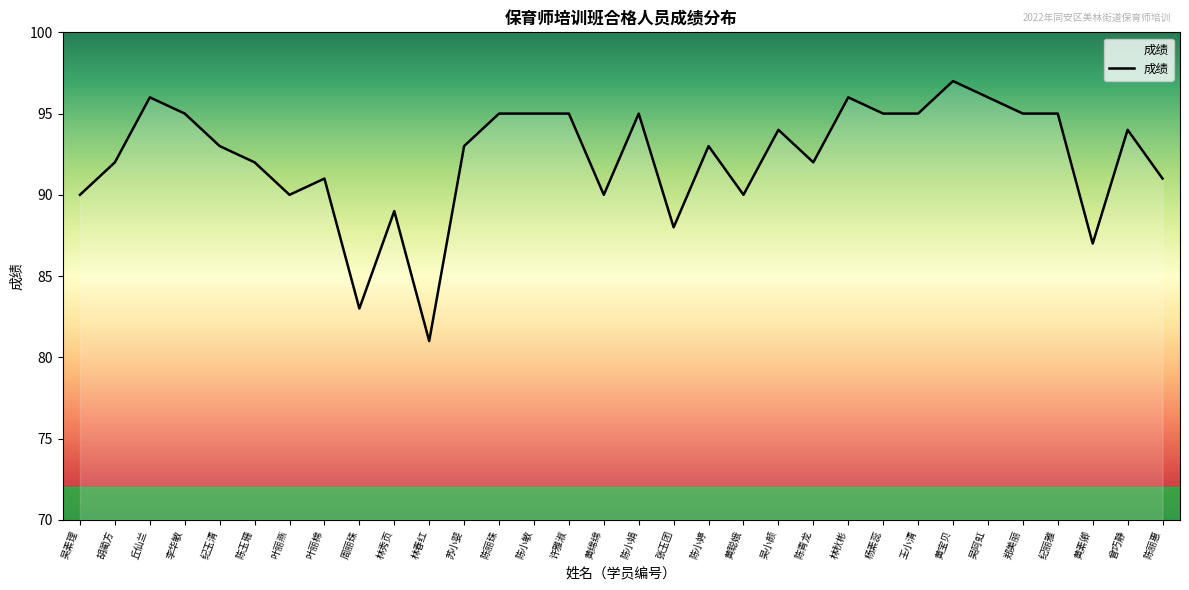

True or false: the data shows 83 at 周丽珠.

True